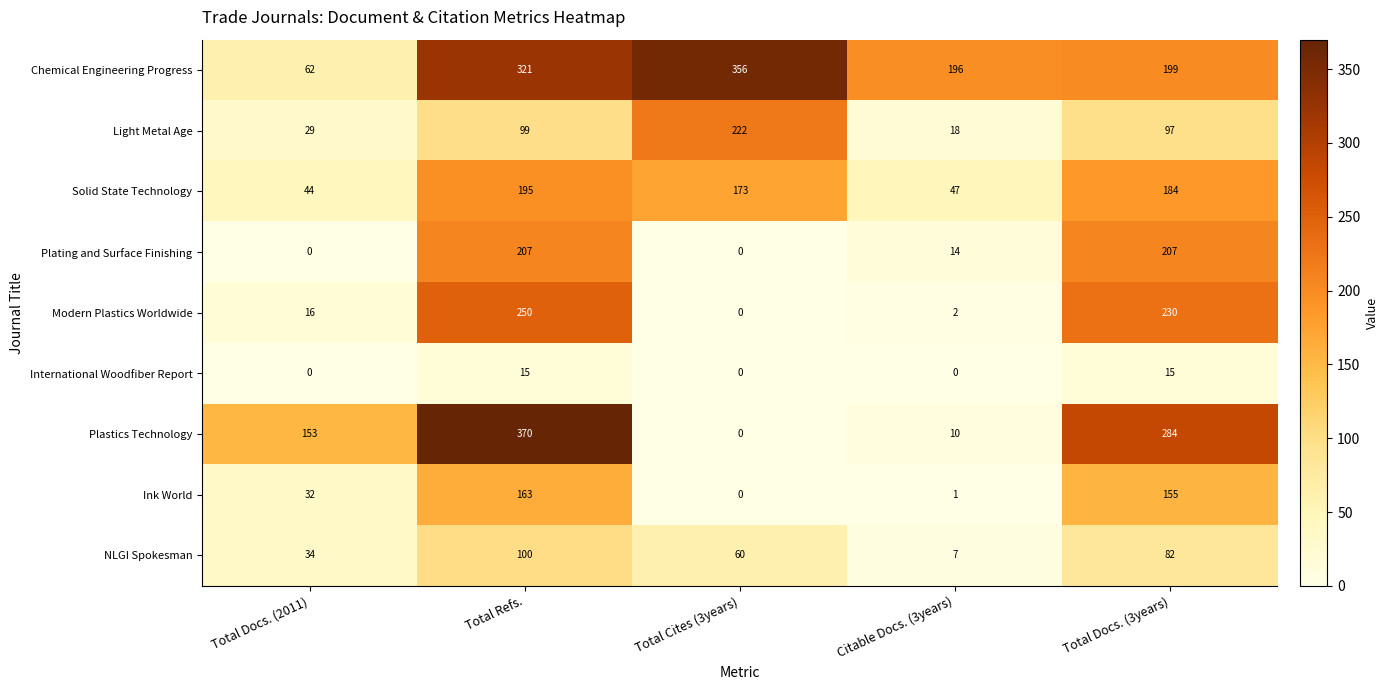

What is the difference between the maximum and minimum values in the International Woodfiber Report series?

15